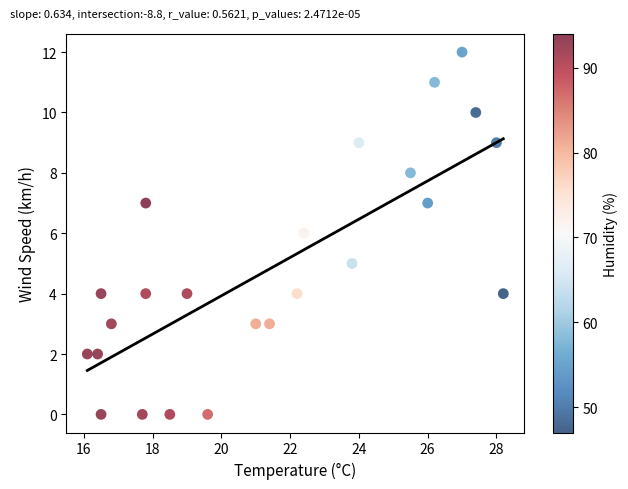

What is the range of Y values (max minus min)?

12